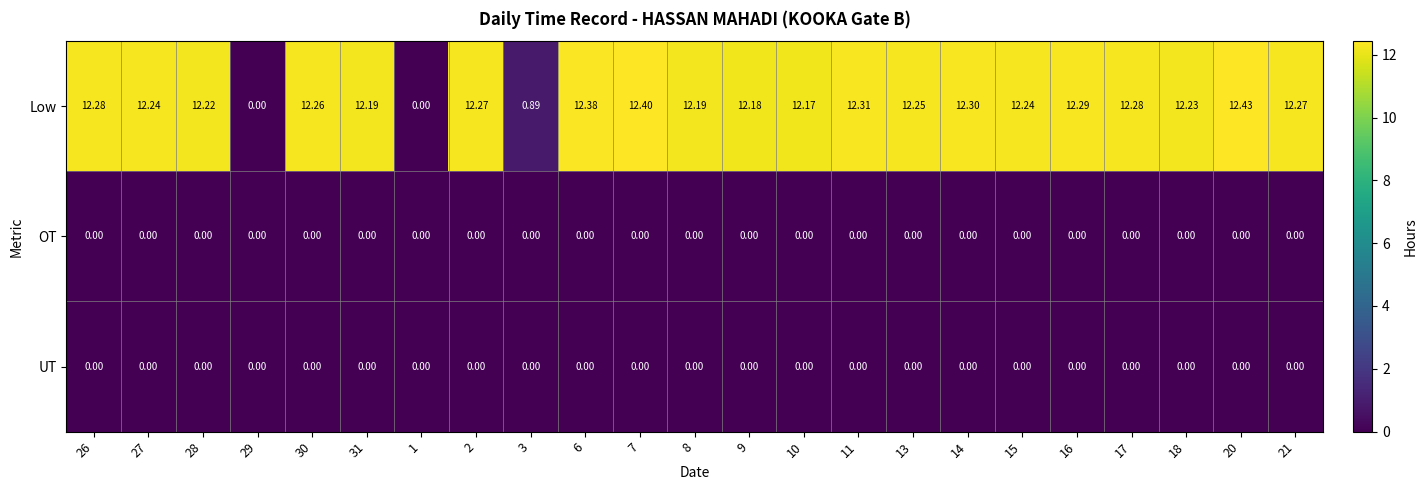

Which series has the largest range (max minus min)?

Low